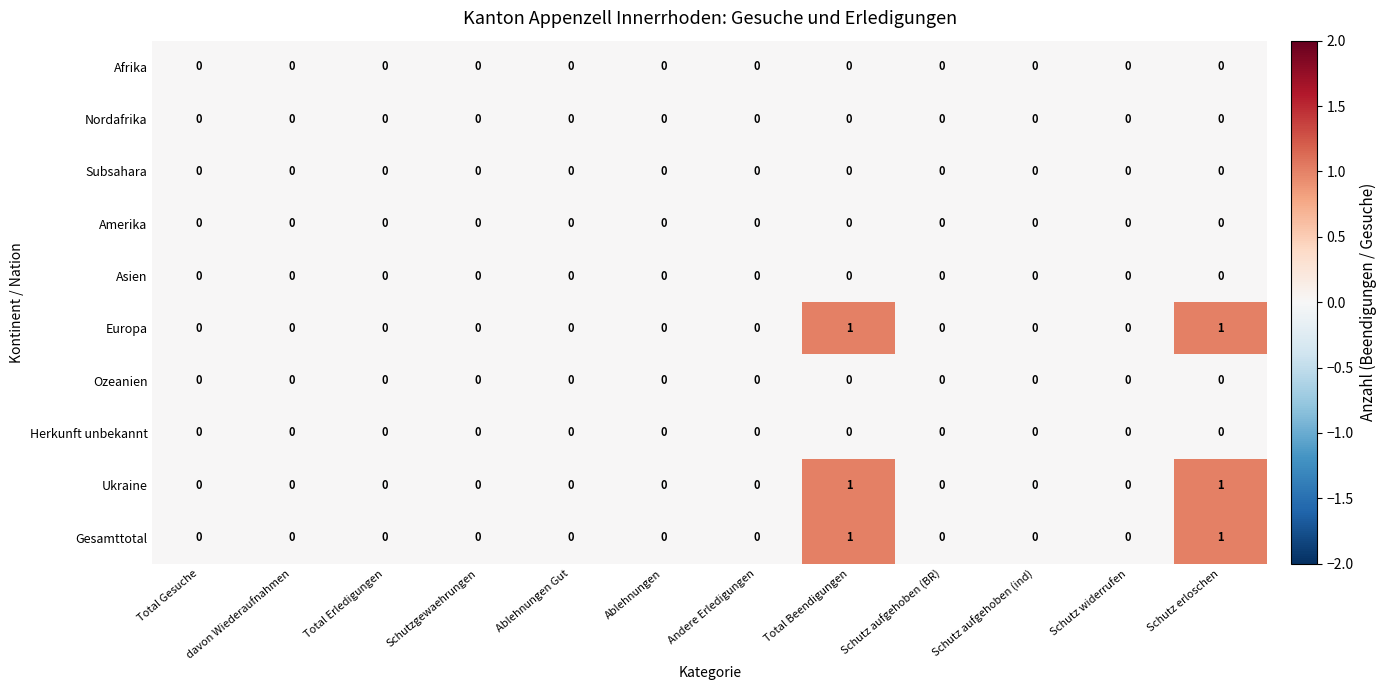

How many distinct data groups are displayed?

10